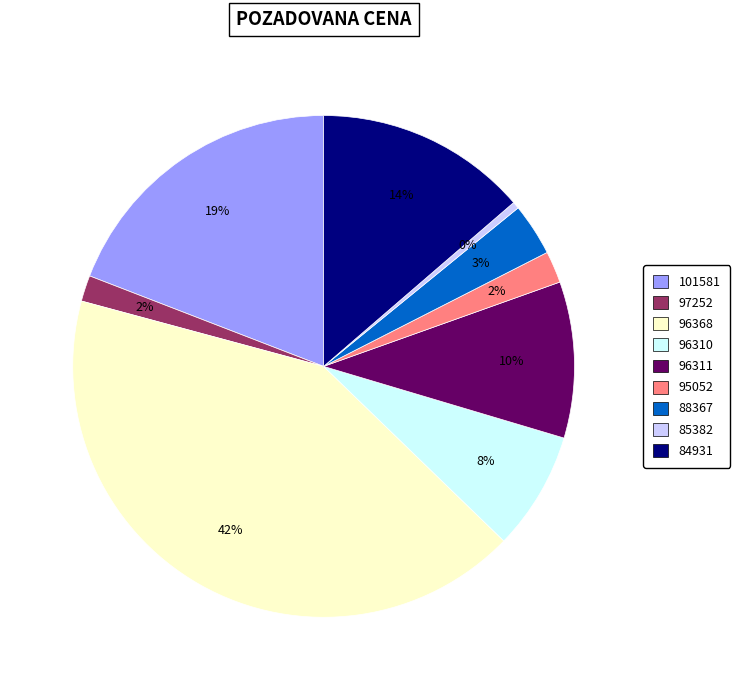

Which has a higher value, 95052 or 96310?

96310